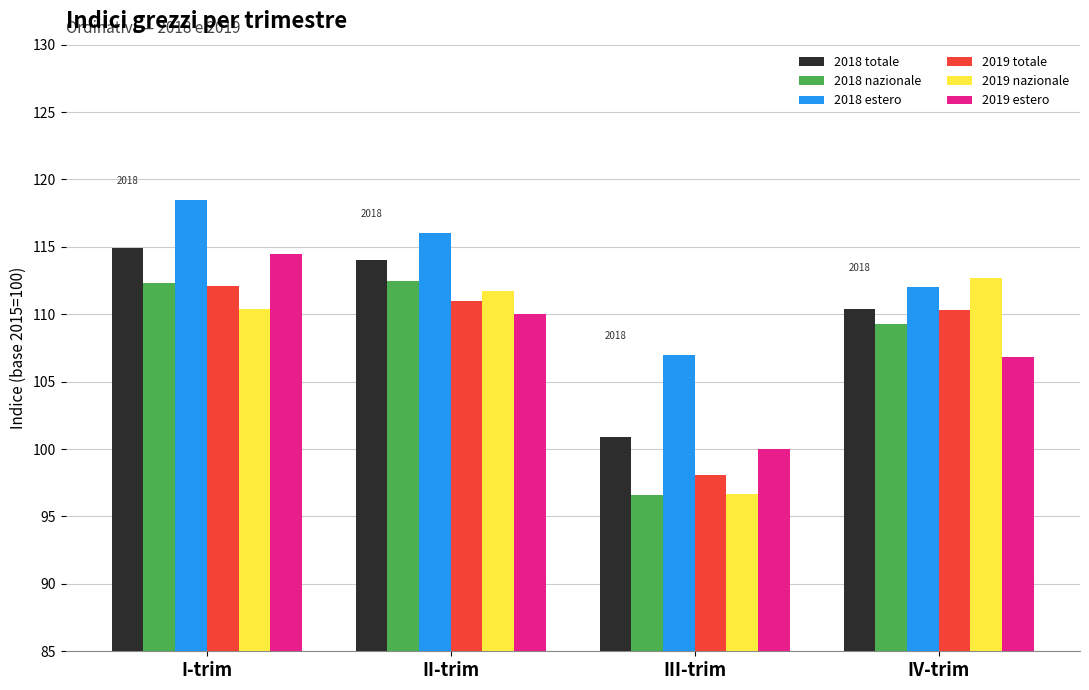

Which series has the largest total across all categories?

2018 estero